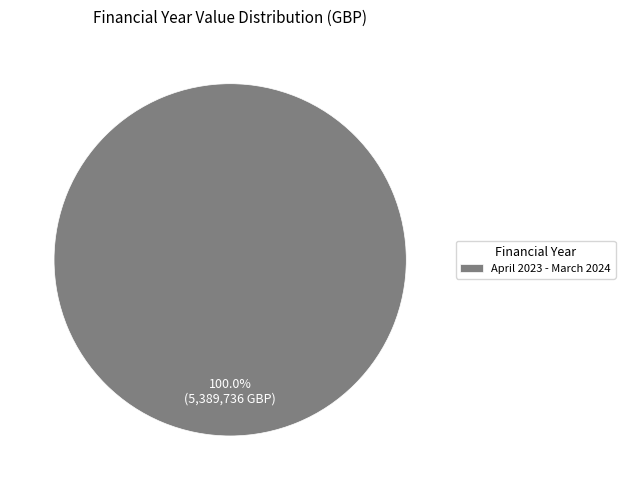

Rank the categories by value from highest to lowest.

April 2023 - March 2024